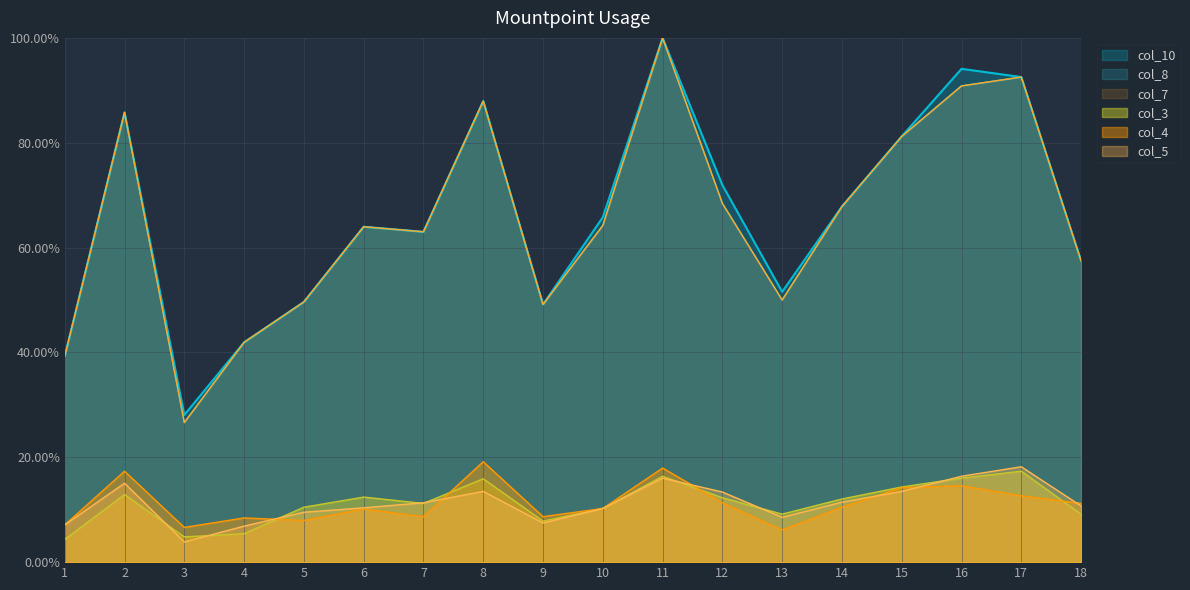

Is the value of col_5 at 14 greater than the value of col_3 at 5?

Yes